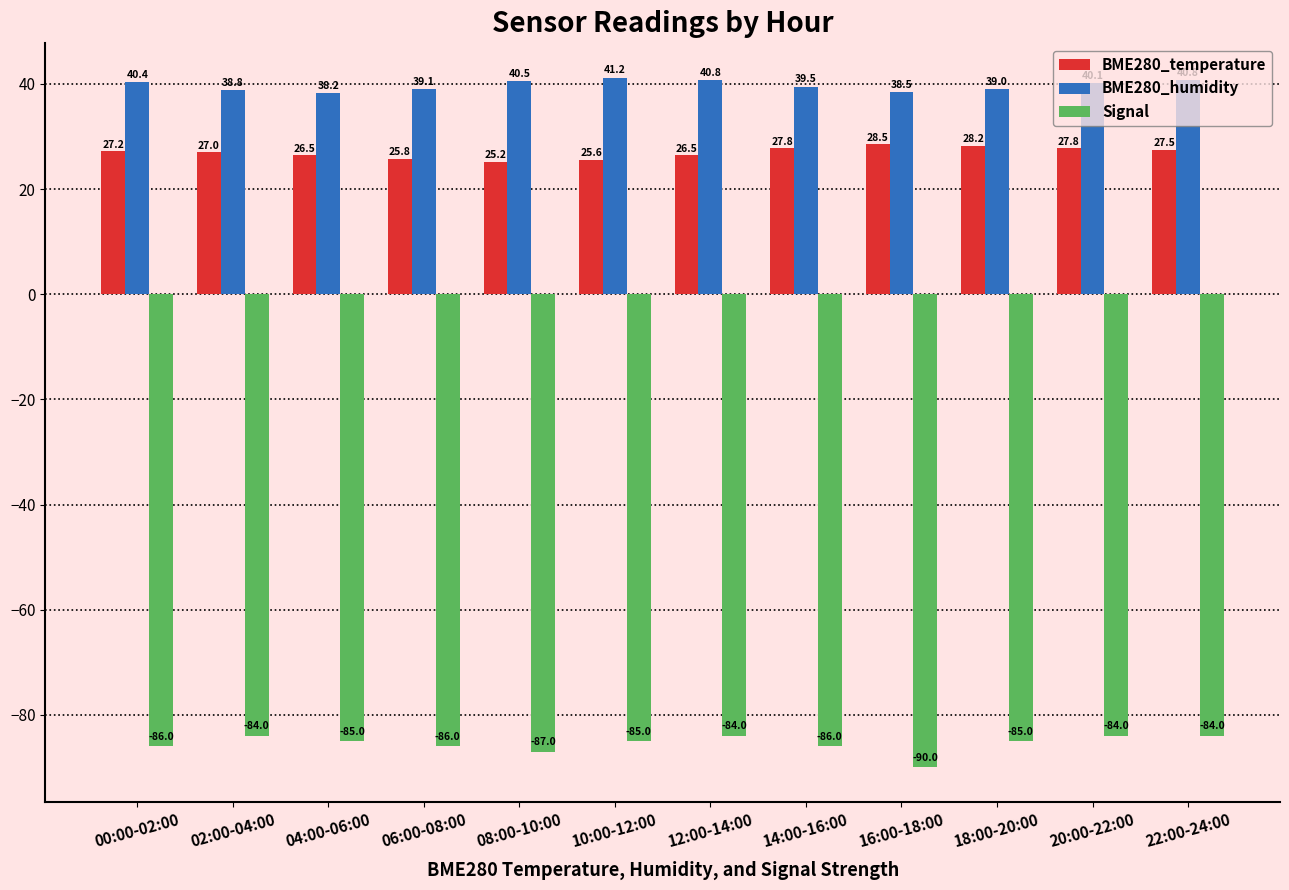

What is the minimum value shown in the chart?

-90.0